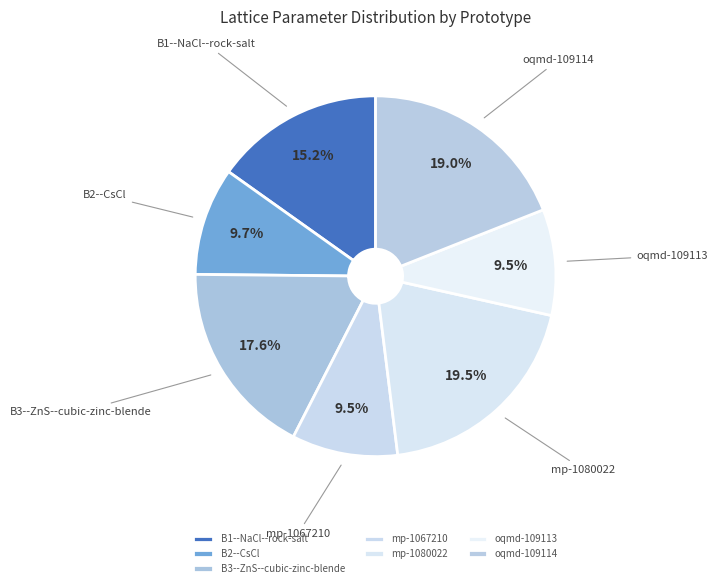

Is the sum of oqmd-109113 and B1--NaCl--rock-salt greater than half?

No